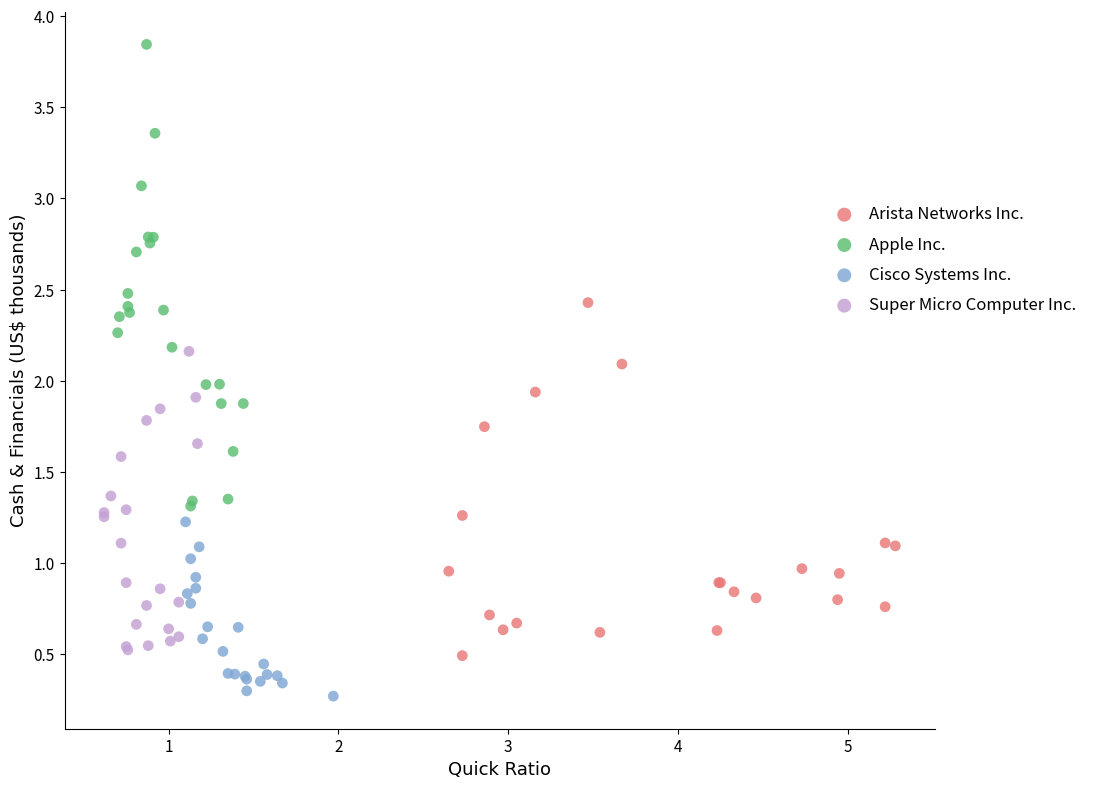

Which series has the largest Y range (max minus min)?

Apple Inc.